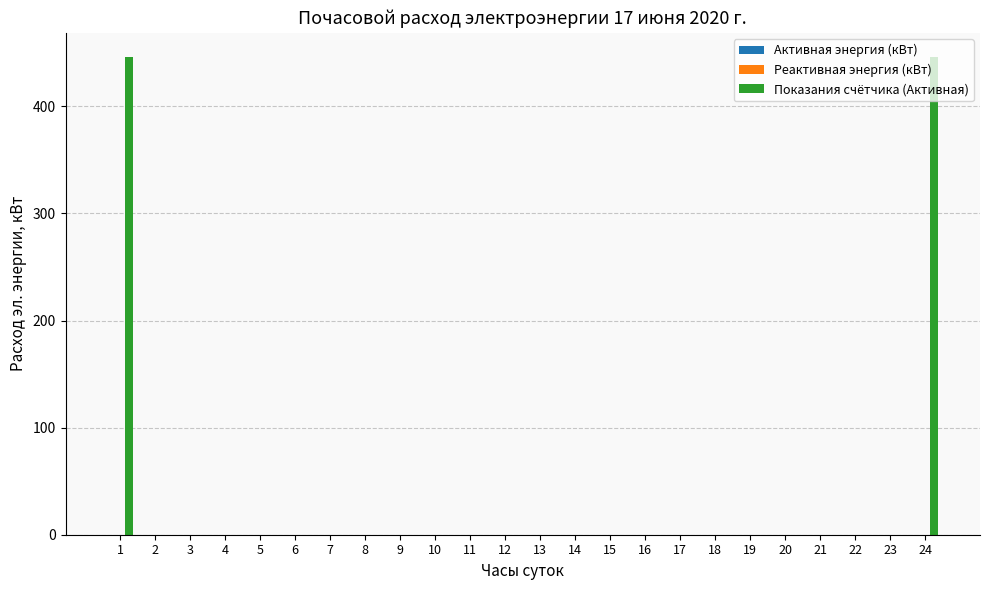

True or false: the data shows 153.4 at 13.

False